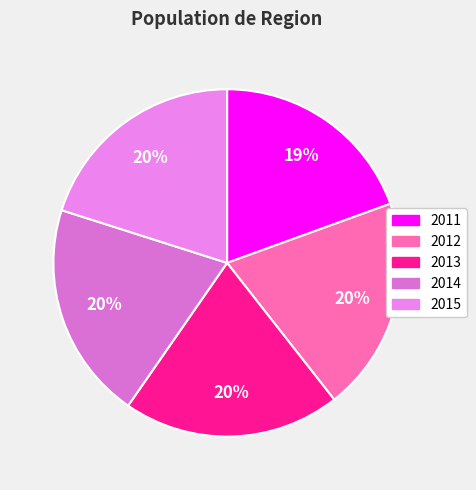

What is the total percentage of 2015 and 2014?

40.4%